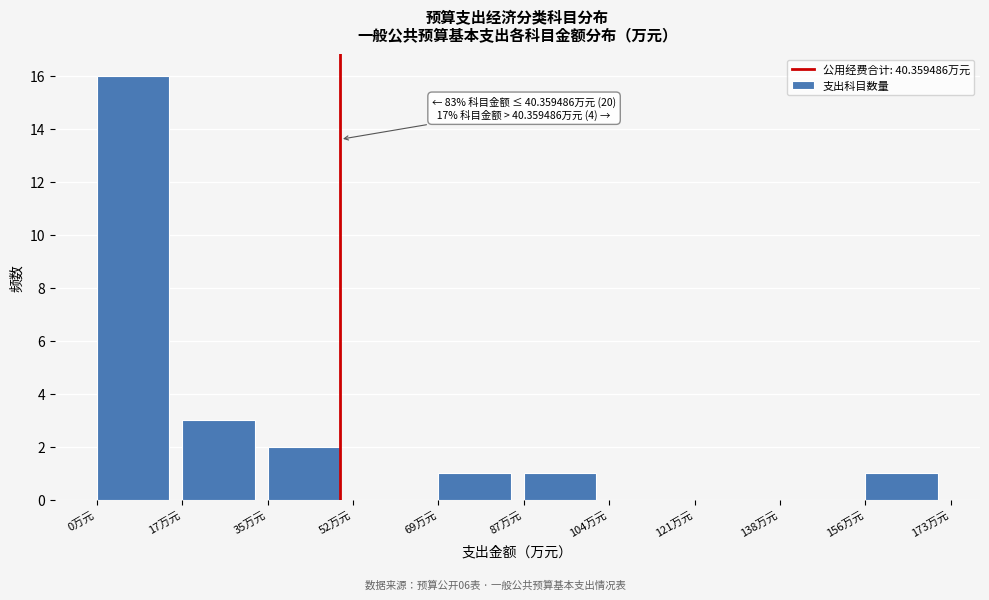

Reading left to right, transcribe all the data shown in this chart.

0万元=16	17万元=3	35万元=2	52万元=0	69万元=1	87万元=1	104万元=0	121万元=0	138万元=0	156万元=1